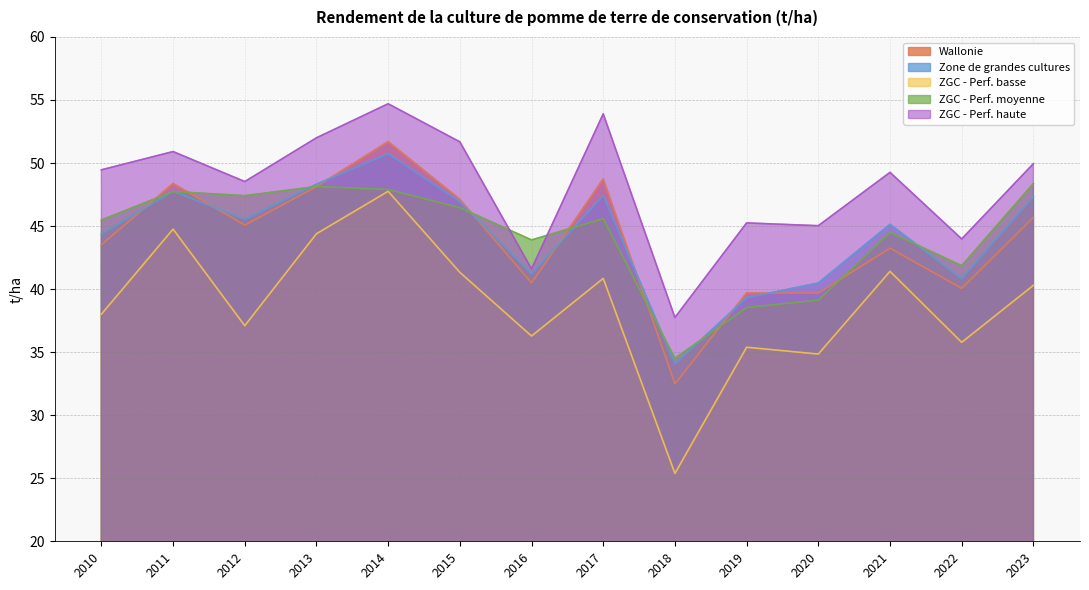

What is the difference between the highest and lowest values at 2010?

11.5